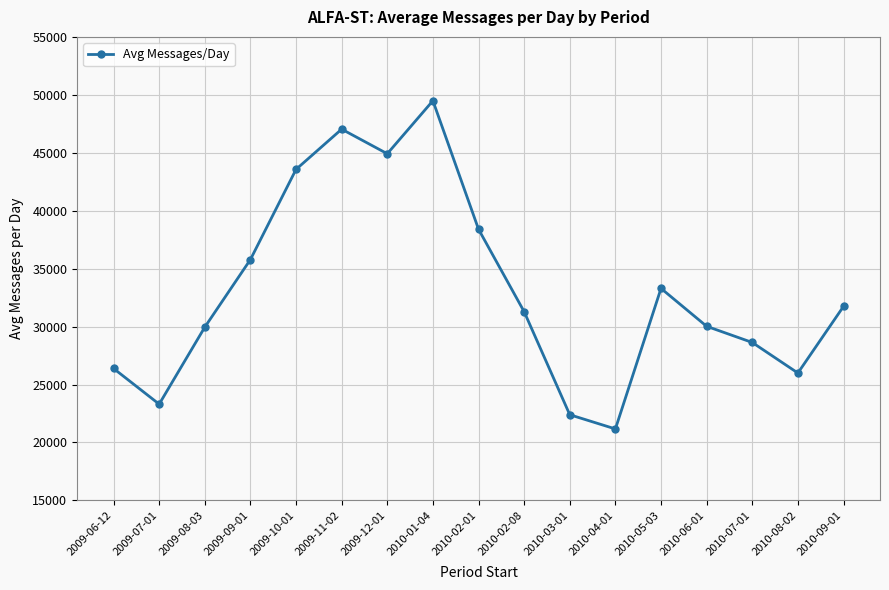

At which label does the data first exceed 31284?

2009-09-01